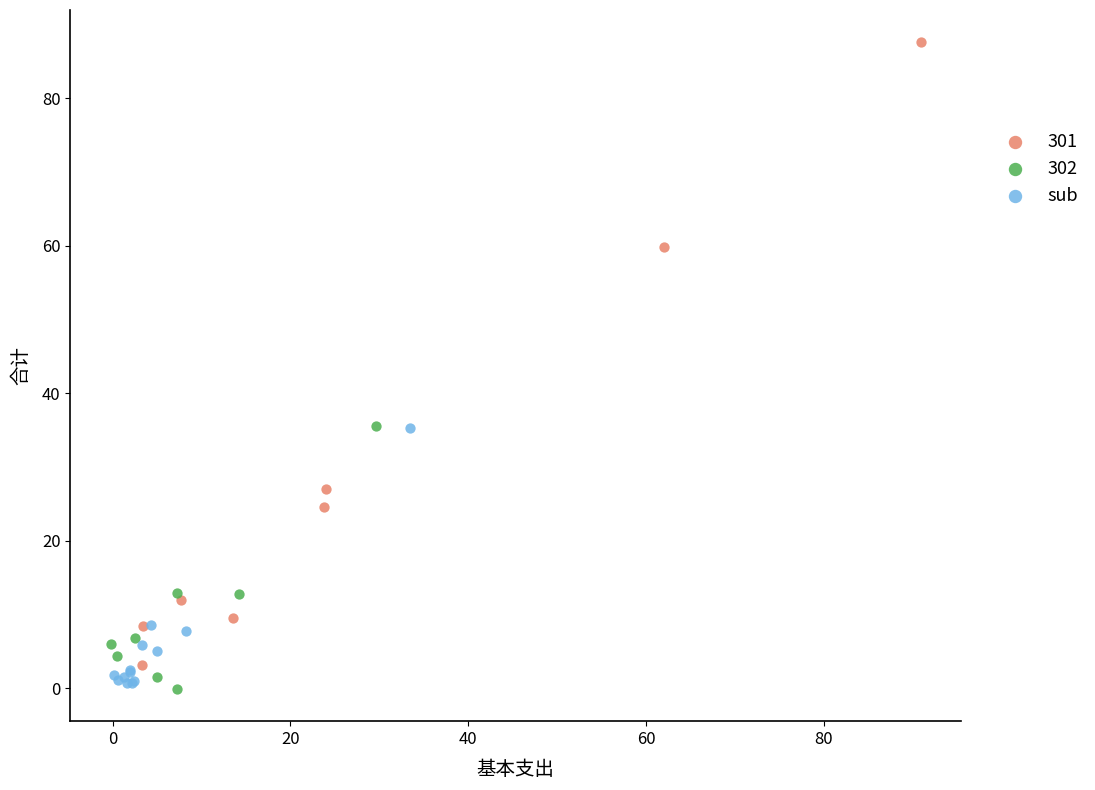

Which series has the widest spread of Y values?

301